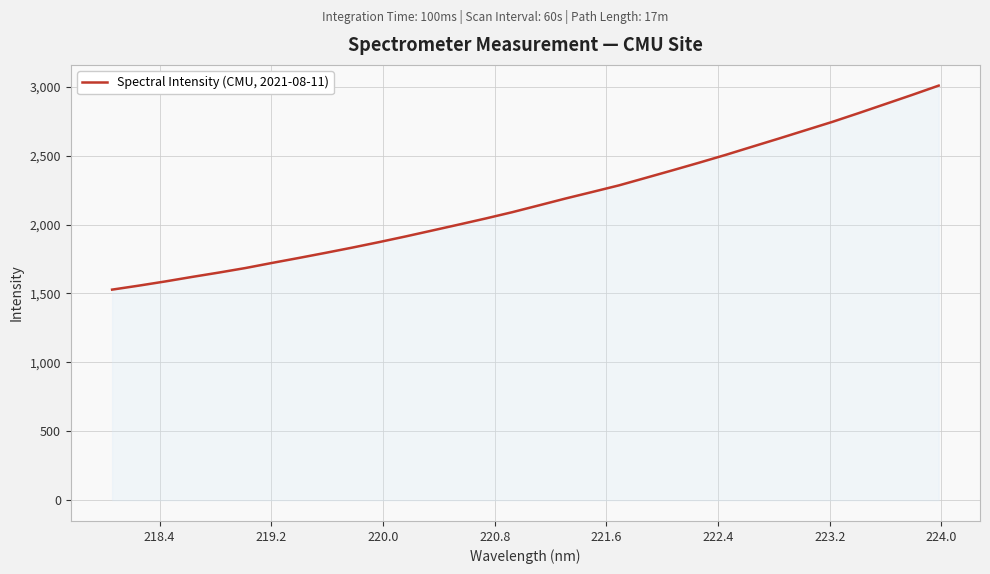

What is the average value?

2168.5